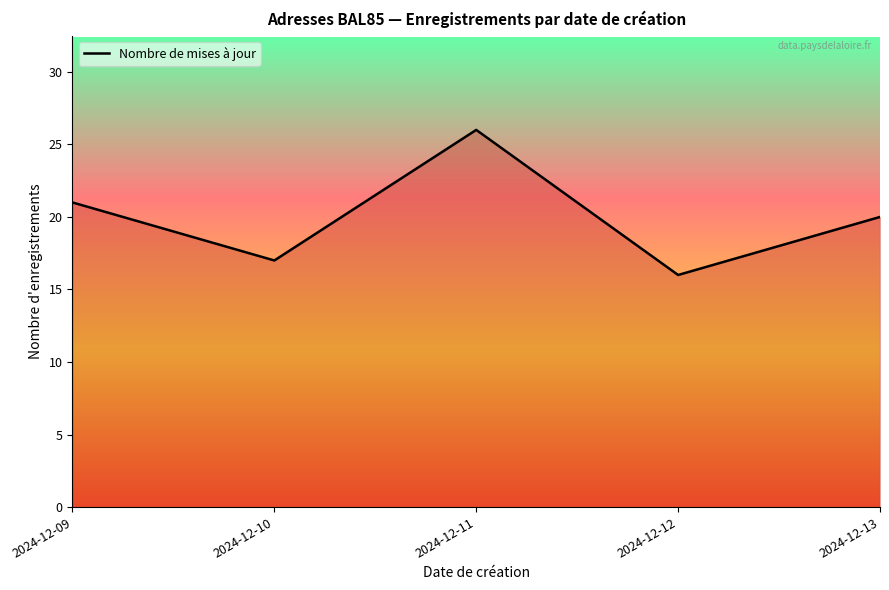

True or false: the data shows 16 at 2024-12-12.

True